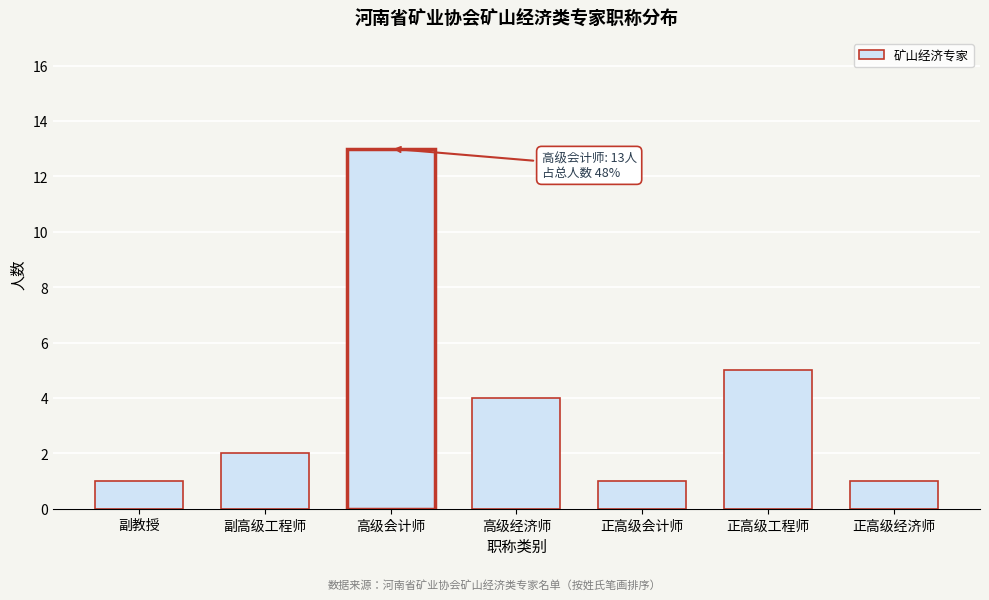

Reading left to right, what are all the values shown in this chart?

副教授=1	副高级工程师=2	高级会计师=13	高级经济师=4	正高级会计师=1	正高级工程师=5	正高级经济师=1